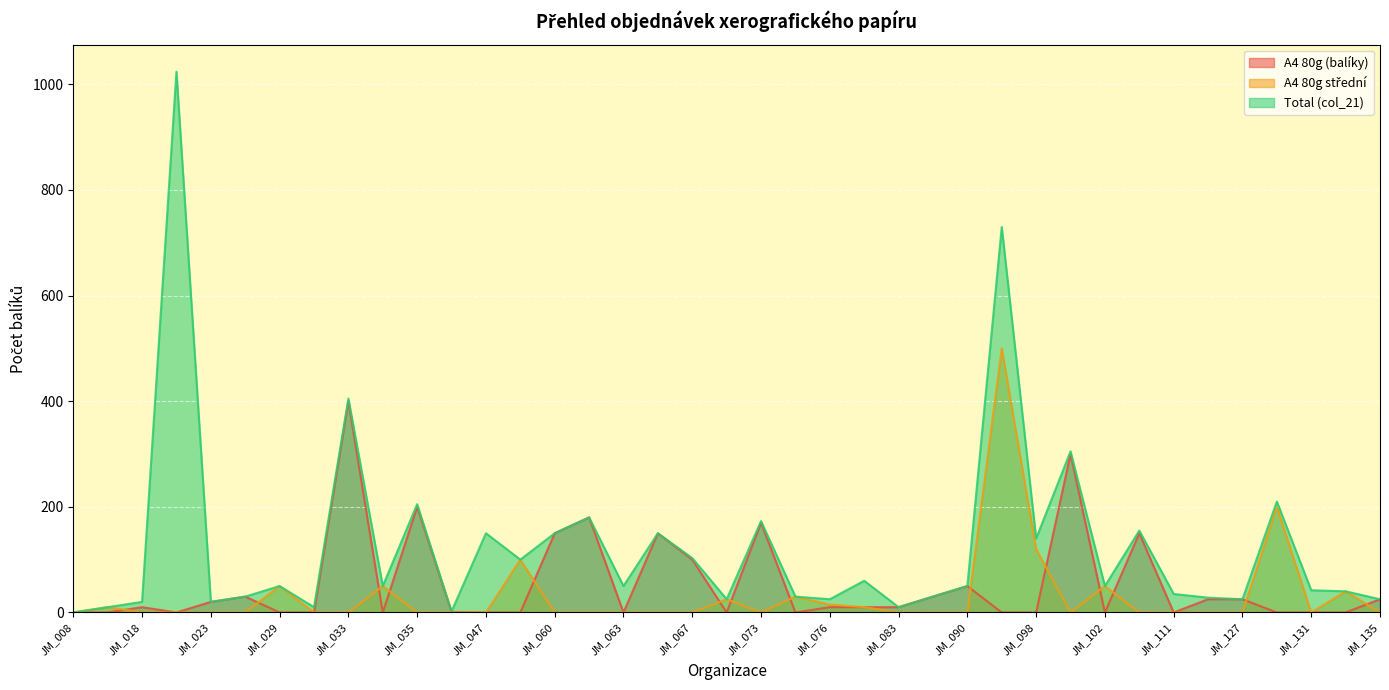

The Total (col_21) series shows 50 at JM_029. True or false?

True